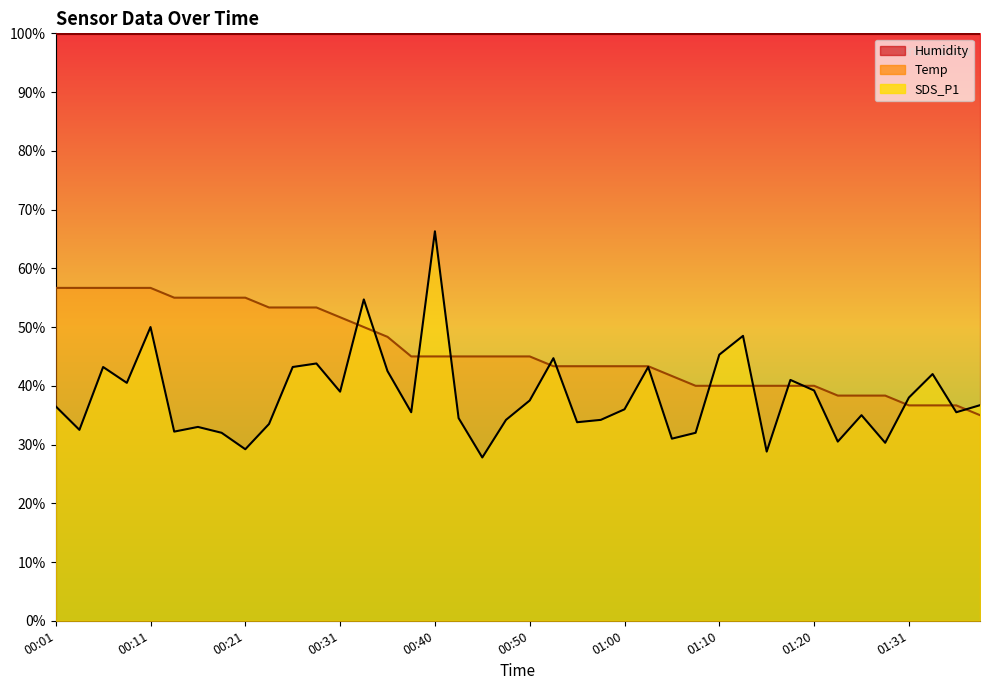

What is the average value of the SDS_P1 series?

38.2